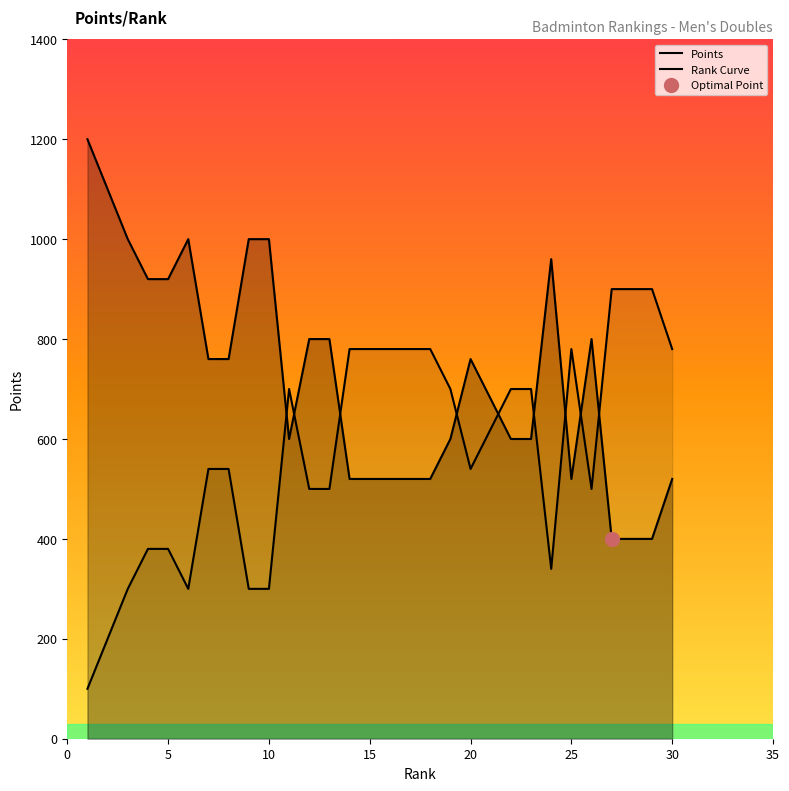

Rank the categories by value from lowest to highest.

27, 29, 14, 16, 18, 25, 30, 11, 19, 22, 23, 7, 8, 20, 12, 13, 26, 4, 5, 24, 3, 6, 9, 10, 1